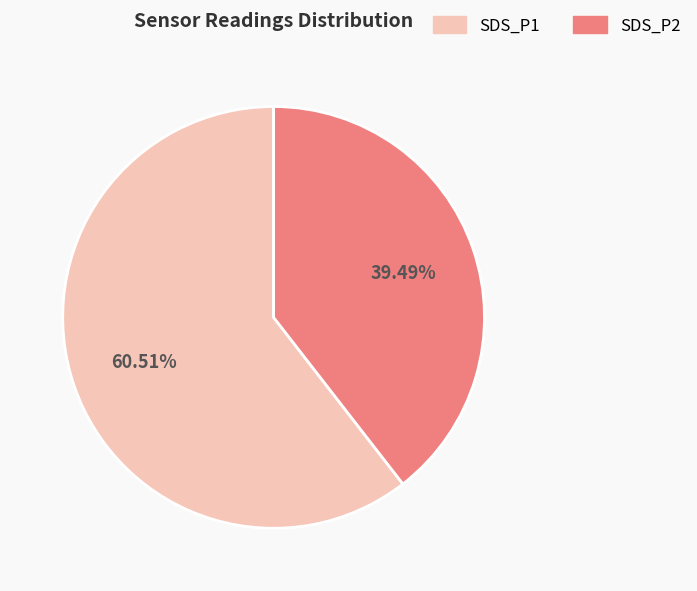

What is the smallest slice in the pie chart?

SDS_P2